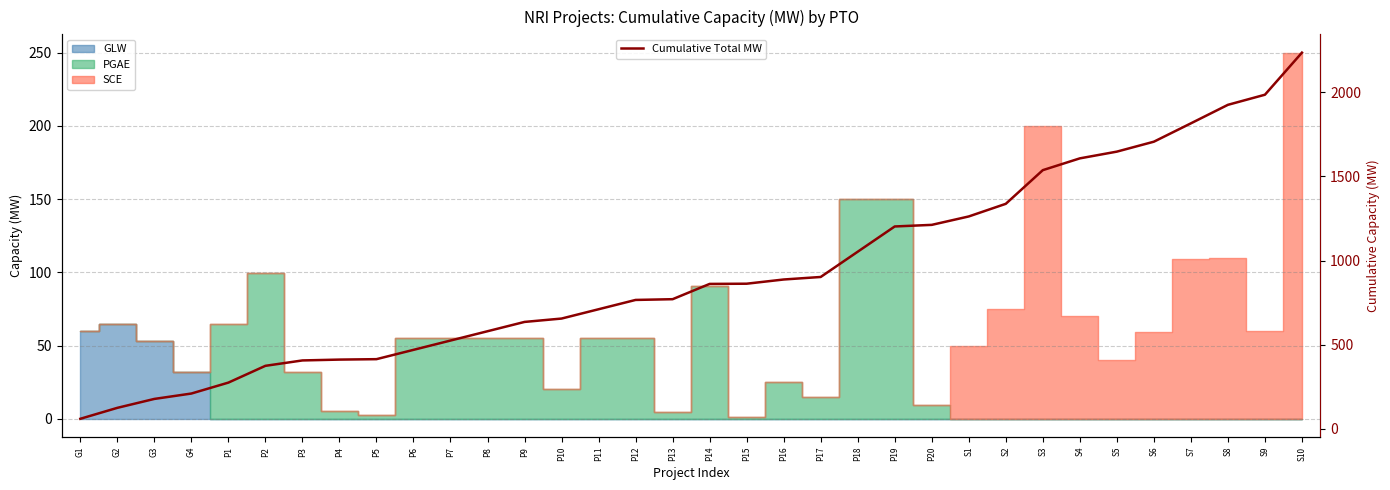

What is the approximate value at P4?

411.6